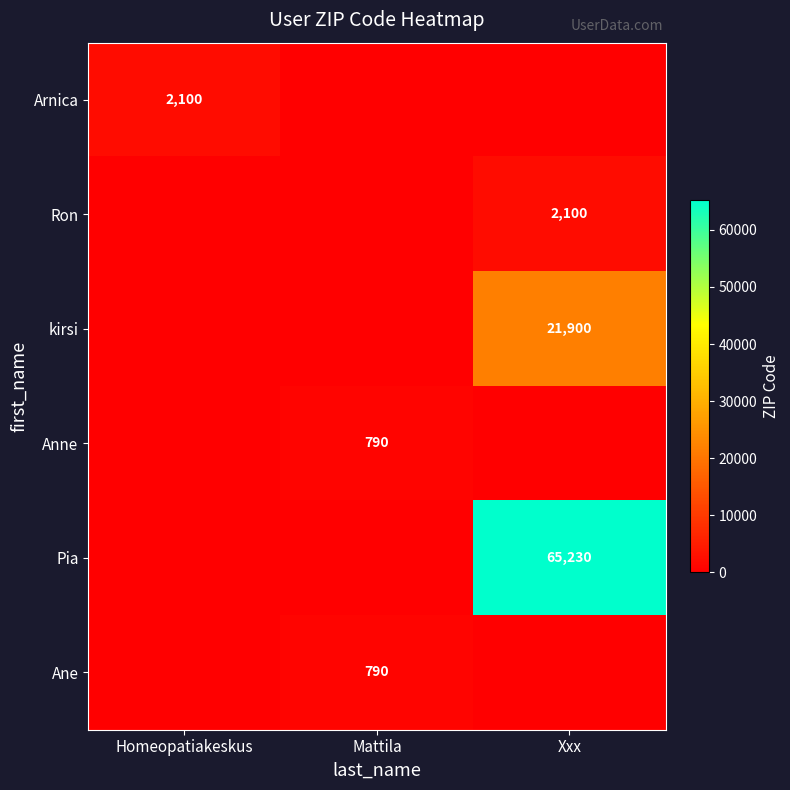

How many categories are shown in the chart?

3